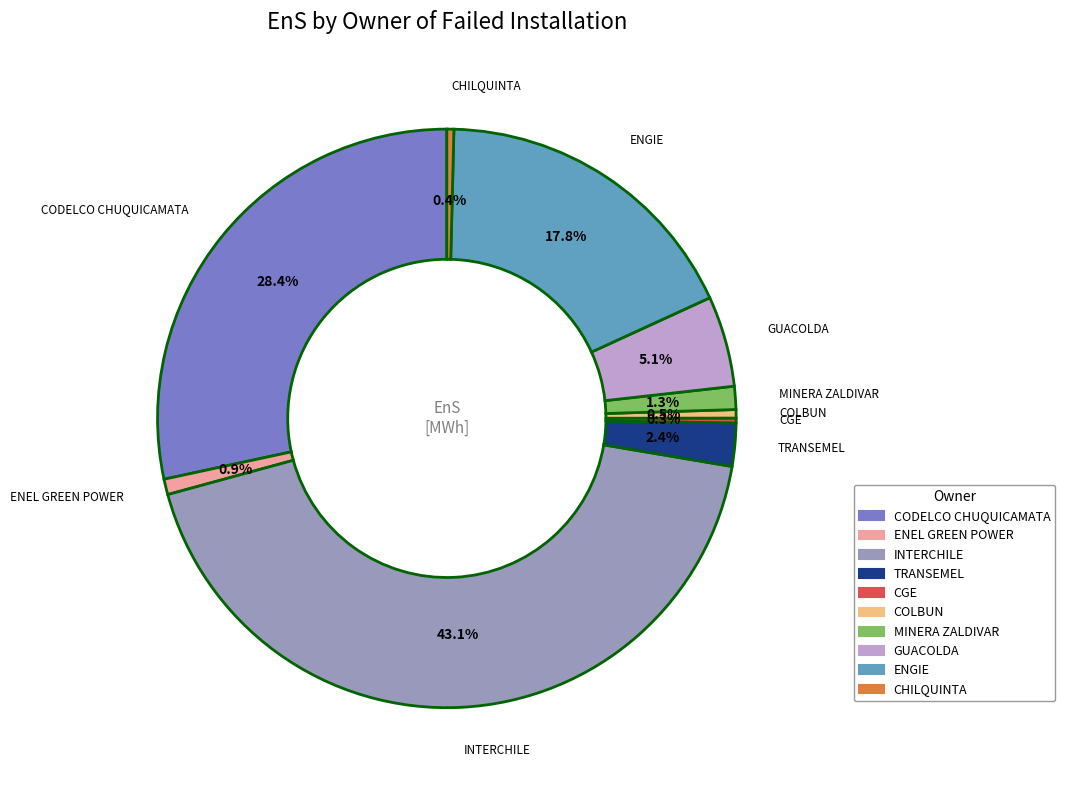

Is there any slice that represents more than half of the pie?

No